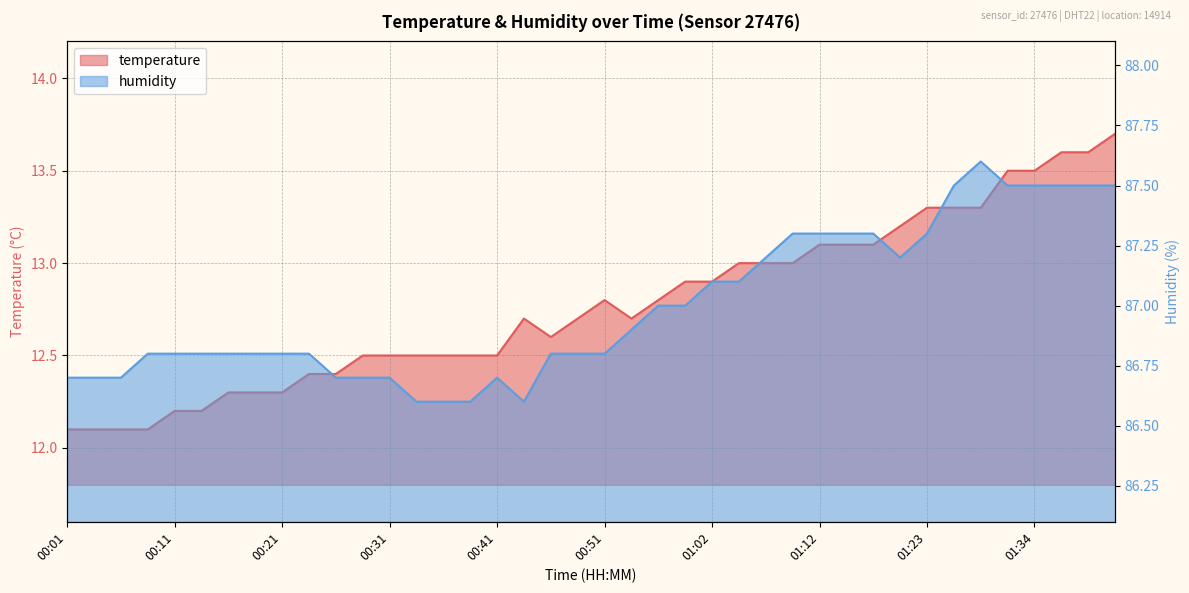

What is the value of the temperature point at the 8th from the left?

12.3